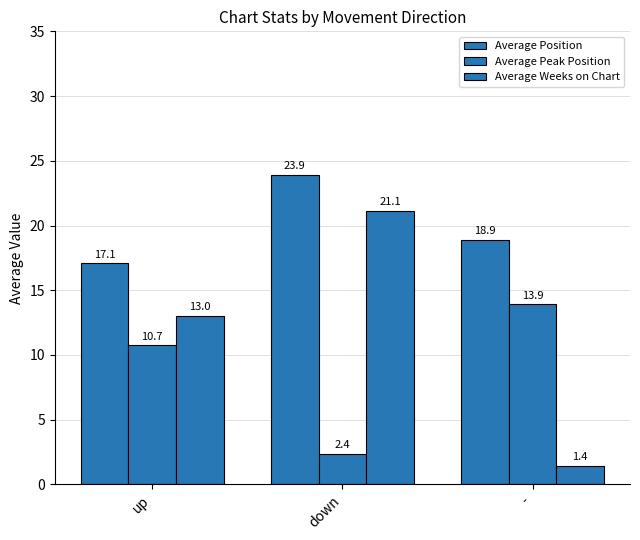

What is the label of the 2nd bar from the left?

down